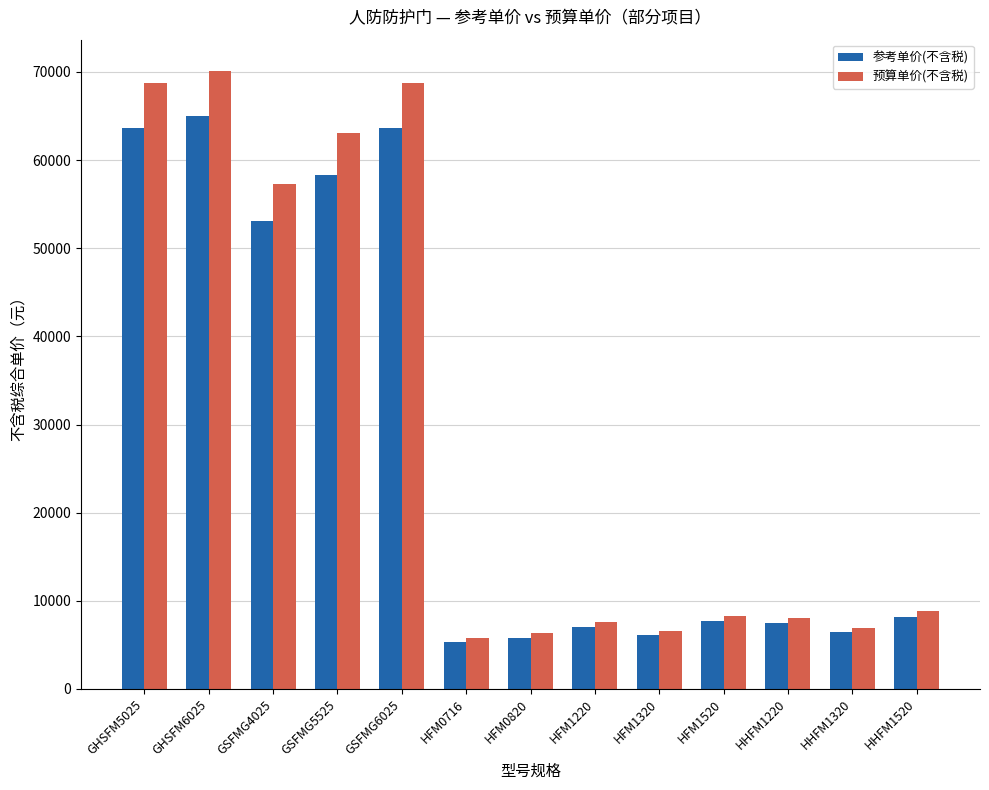

What is the value of the 参考单价(不含税) bar at the 9th from the left?

6108.3